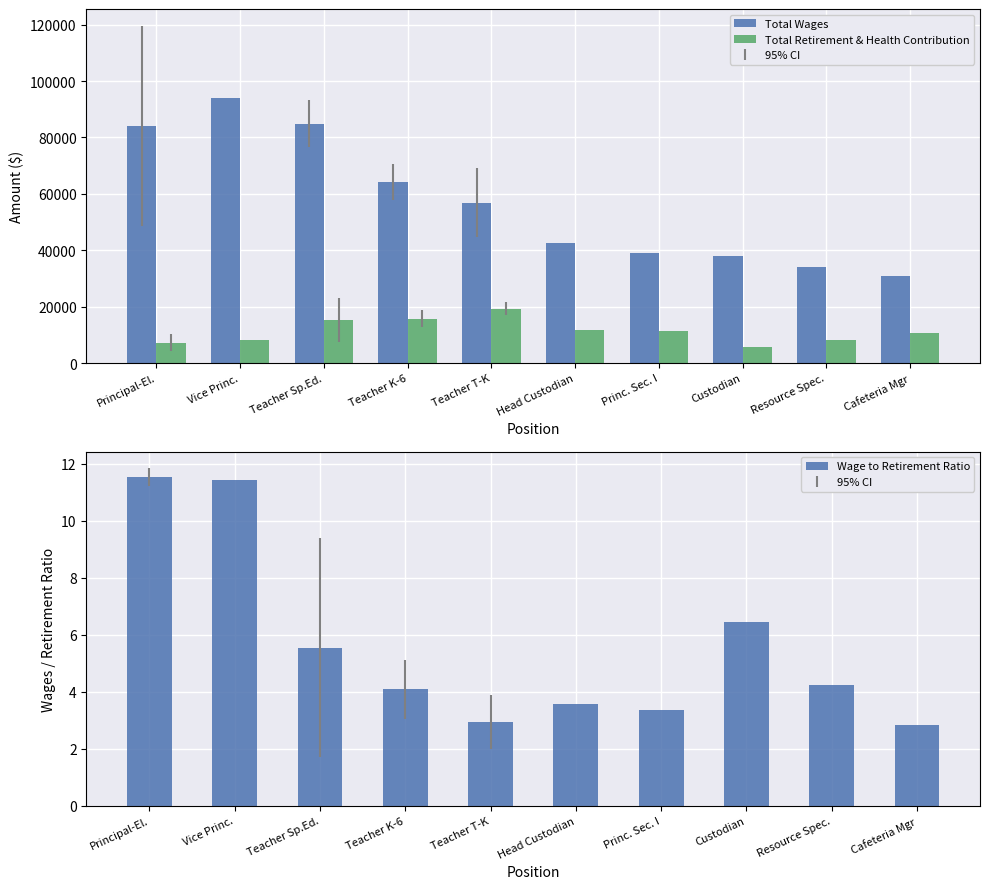

Count the number of data series in this chart.

3